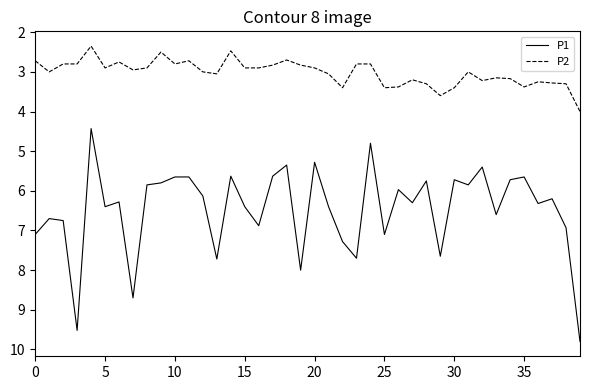

True or false: P1 and P2 intersect in this chart.

False